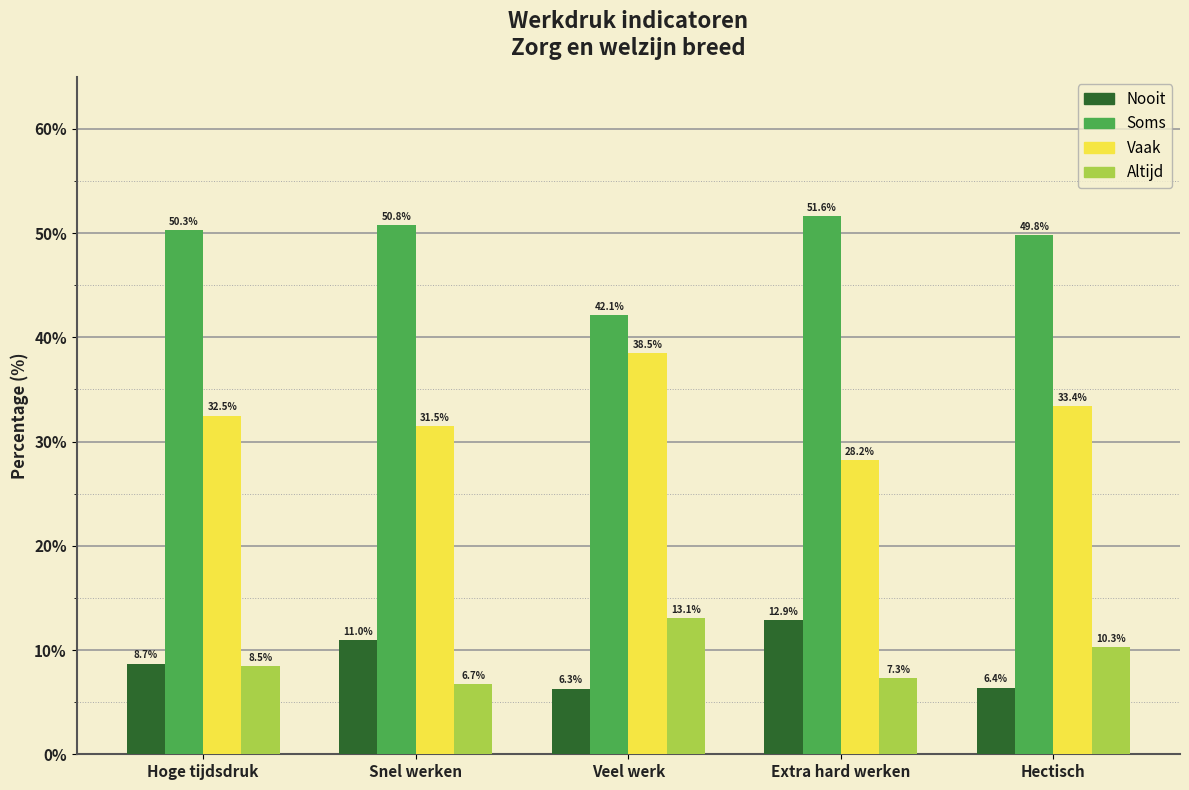

Reading left to right, list all the values displayed in this chart.

Nooit: 8.7	11.0	6.3	12.9	6.4
Soms: 50.3	50.8	42.1	51.6	49.8
Vaak: 32.5	31.5	38.5	28.2	33.4
Altijd: 8.5	6.7	13.1	7.3	10.3